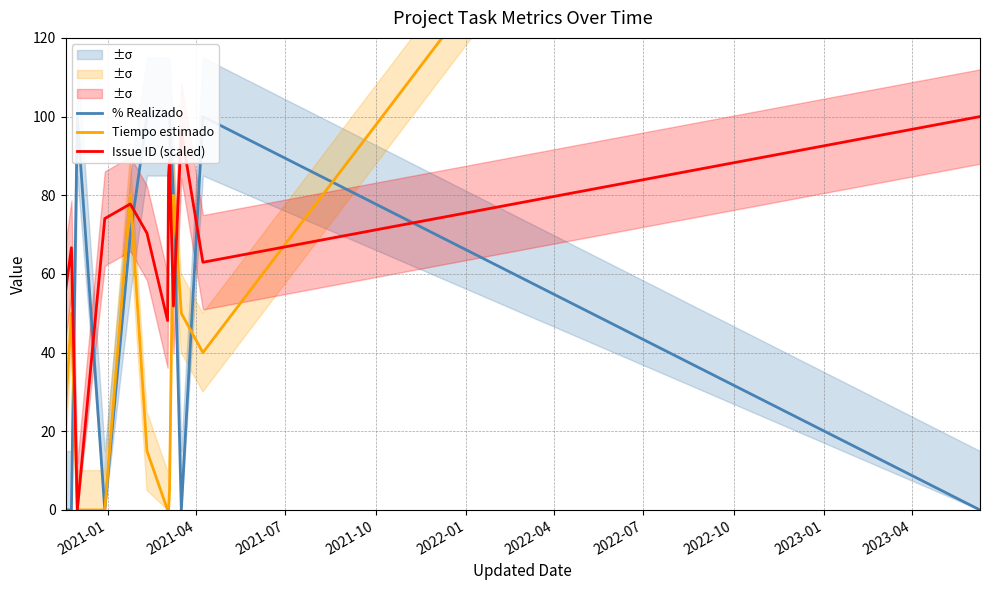

Between 2021-07 and 2022-10, which is larger?

2021-07